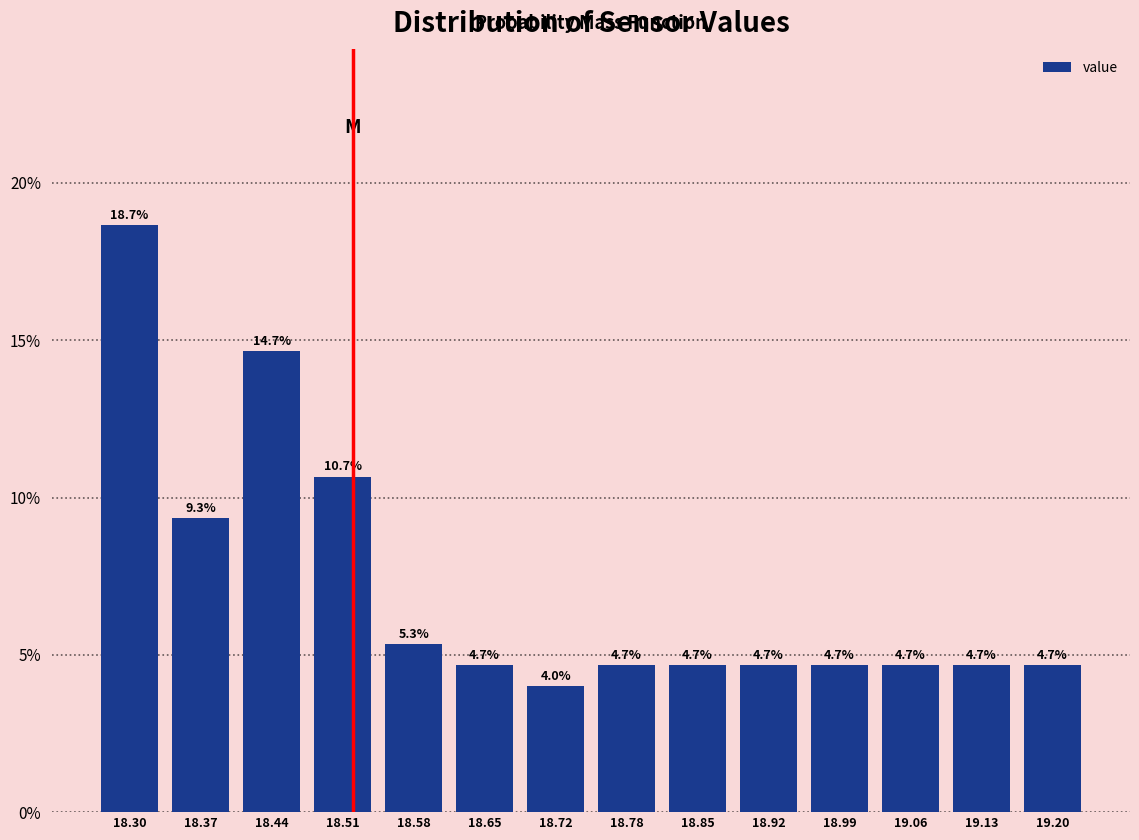

Over which range of the x-axis is the bar tallest?

18.27 to 18.34